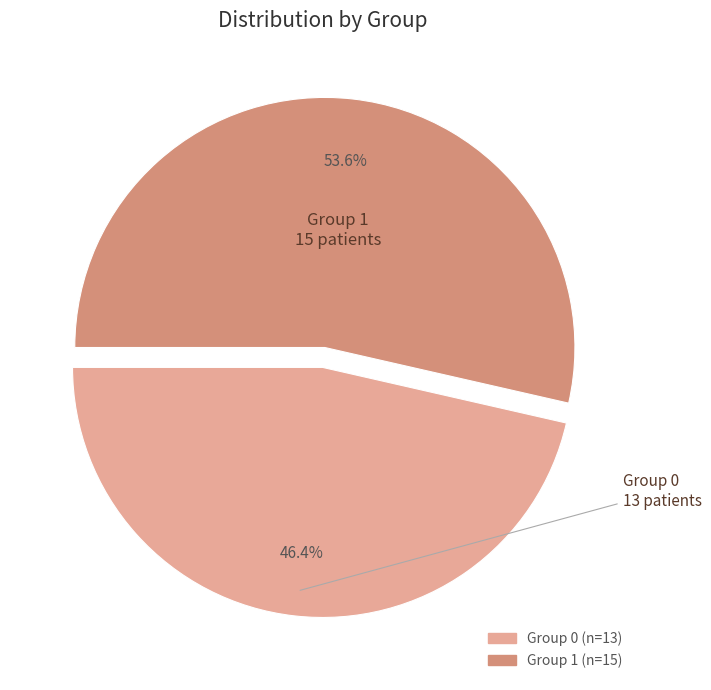

Is there any slice that represents more than half of the pie?

Yes